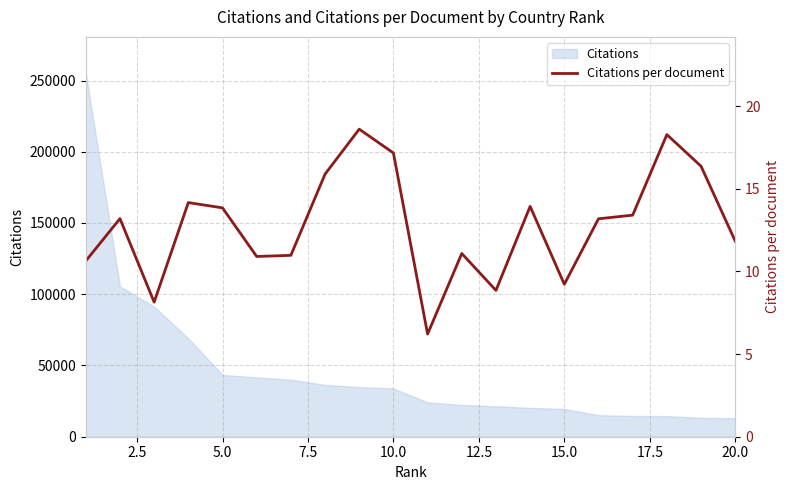

True or false: the data shows 29.6 at 10.0.

False